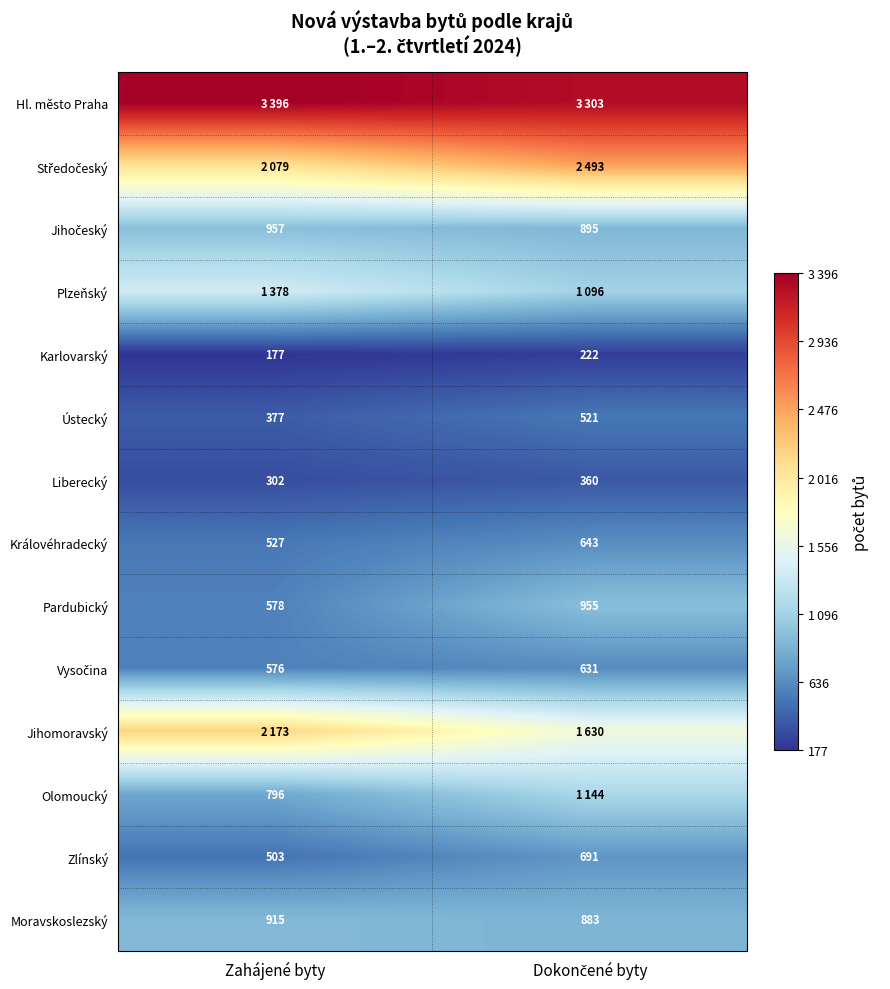

What is the sum of all Liberecký values?

662